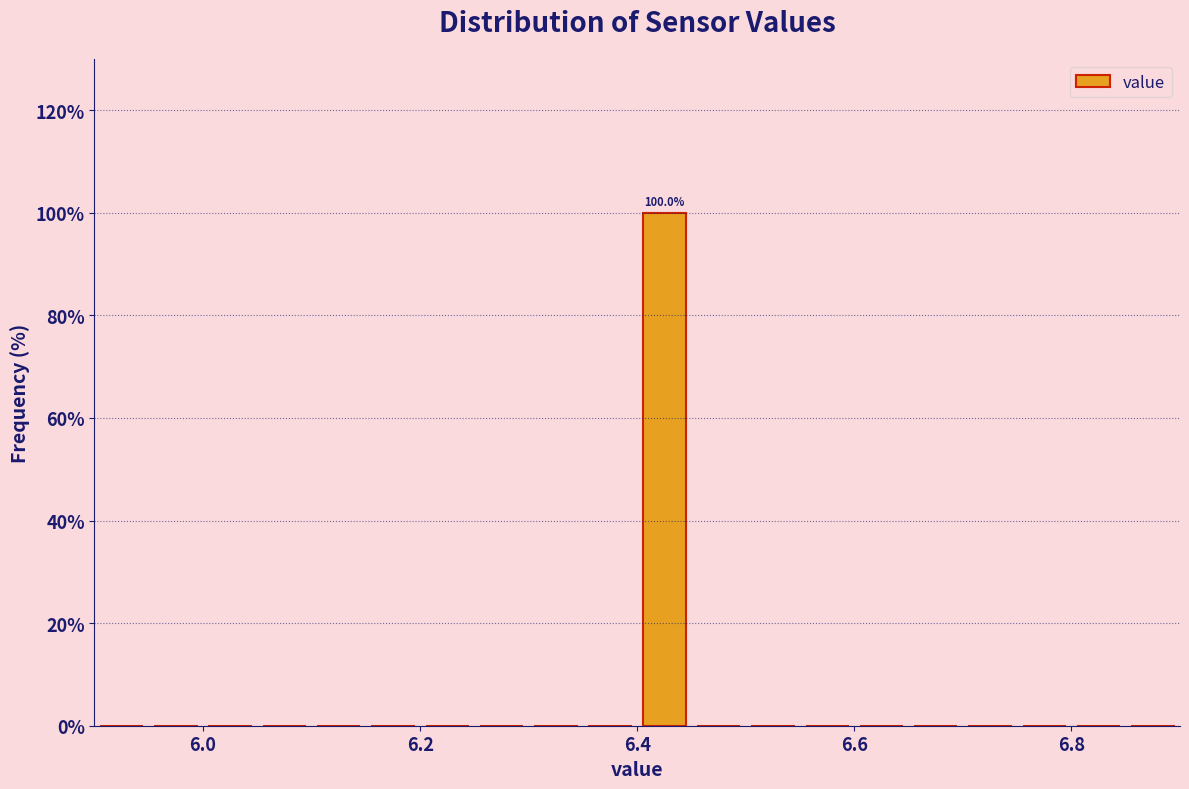

Around what value on the x-axis is the tallest bar? Give the approximate position of its centre, as read against the axis.

6.42